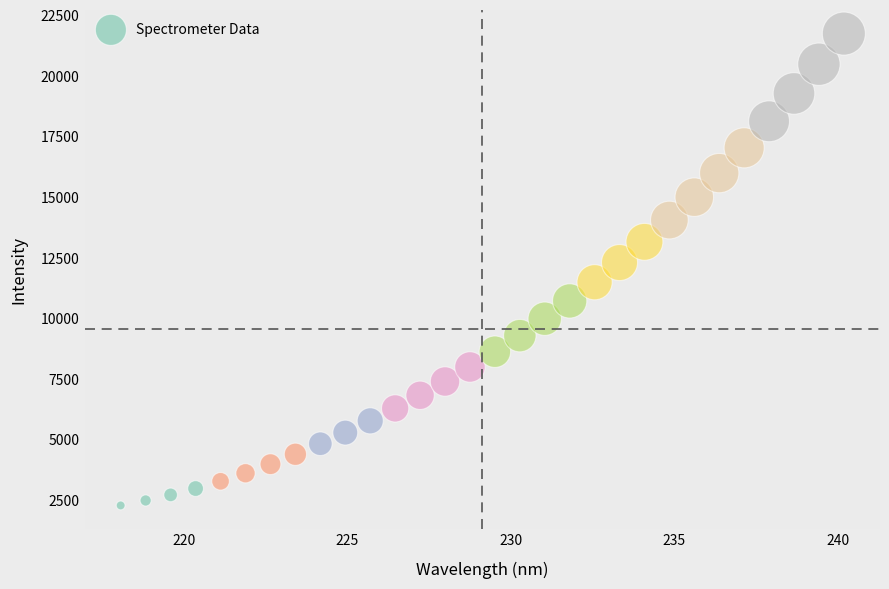

What is the range of Y values (max minus min)?

19453.3